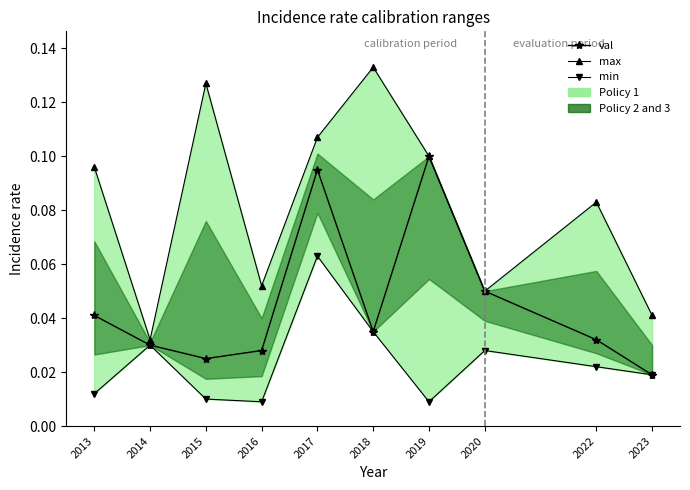

How many val values are between 0 and 1?

10